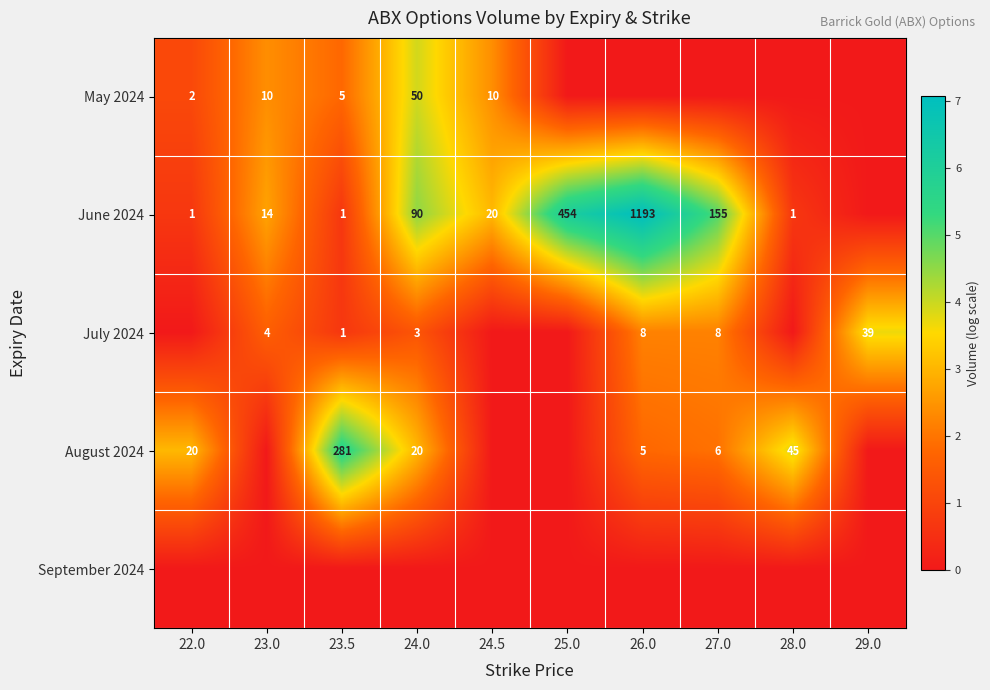

Is it true that June 2024 equals 1 at 22.0?

True